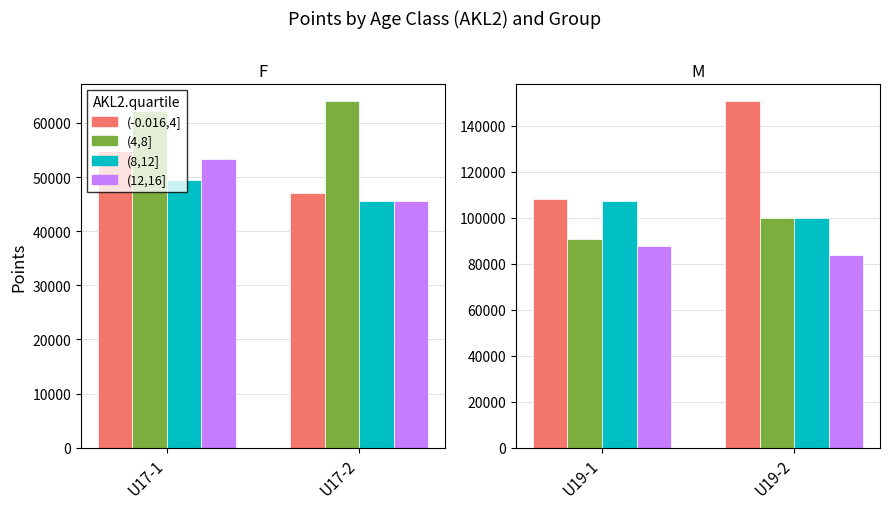

Which series has the largest total across all categories?

(-0.016,4]